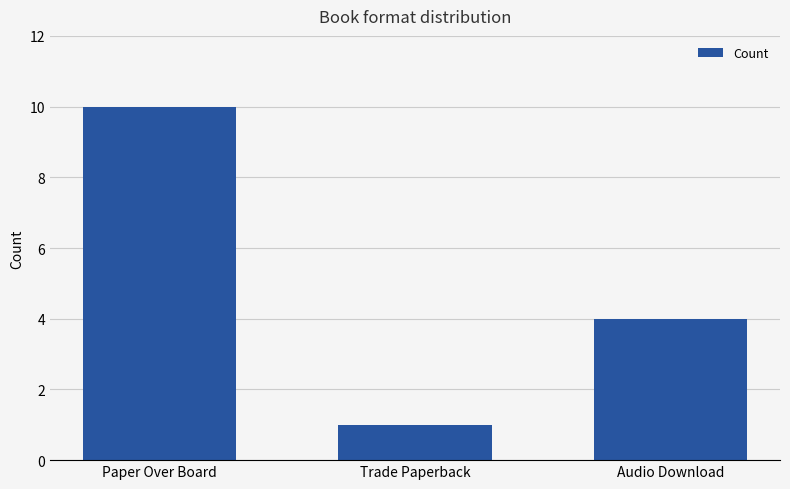

The value at Paper Over Board is 16. True or false?

False